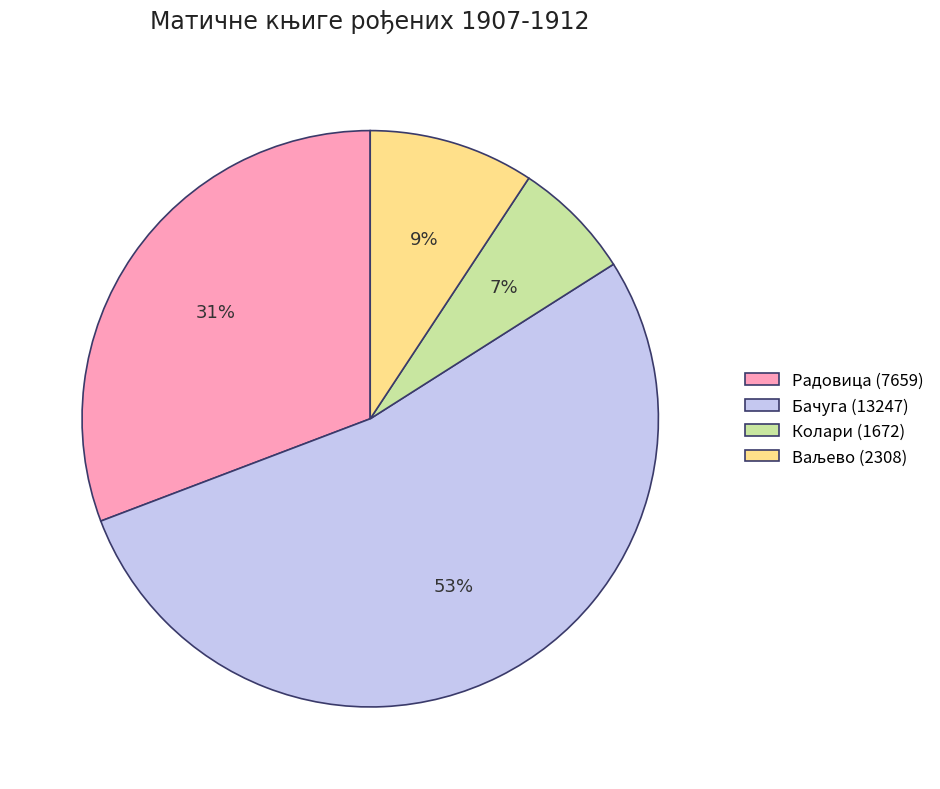

Which has a higher value, Радовица (7659) or Колари (1672)?

Радовица (7659)